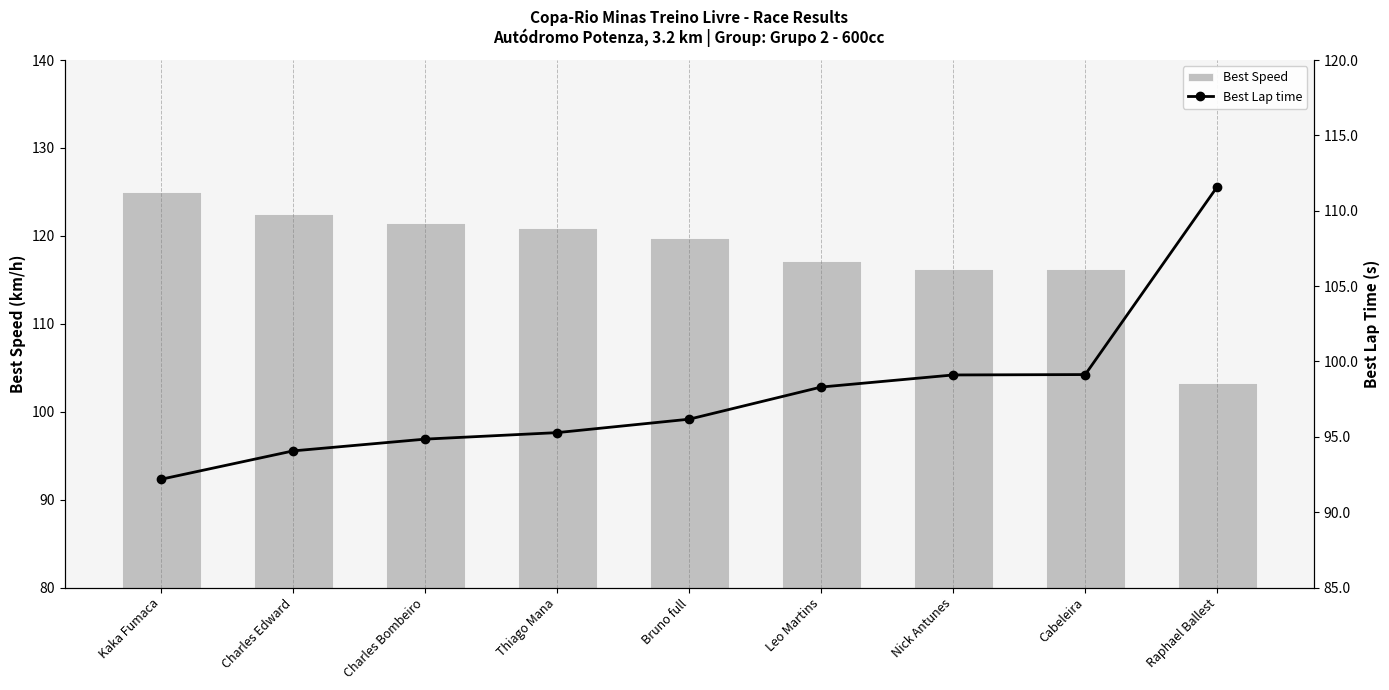

What position from the left is Nick Antunes?

7